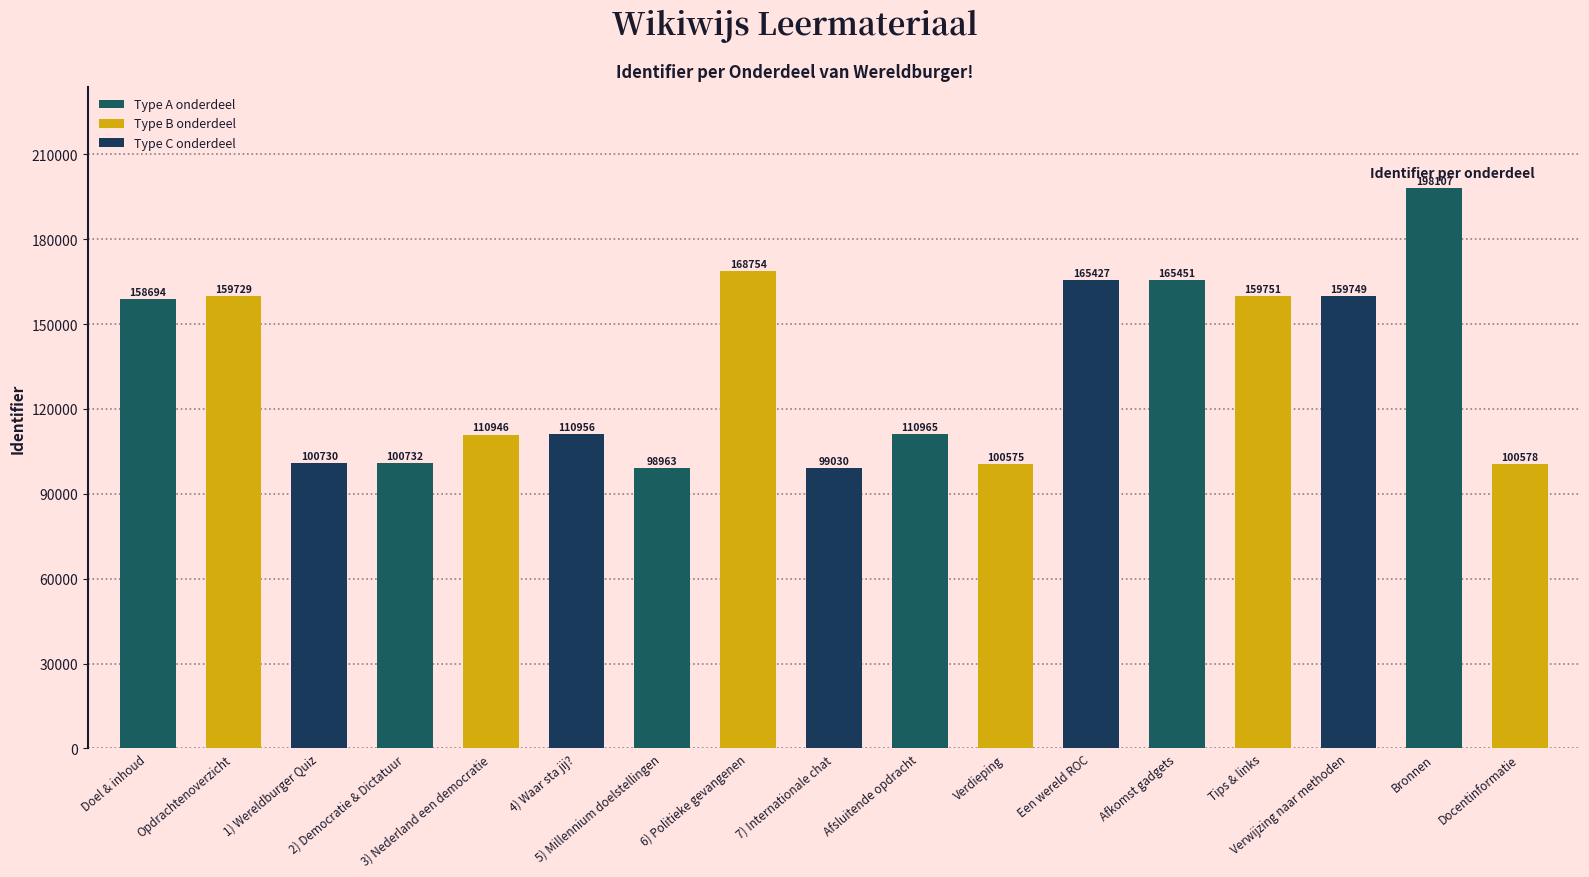

What is the sum of all values?

2269137